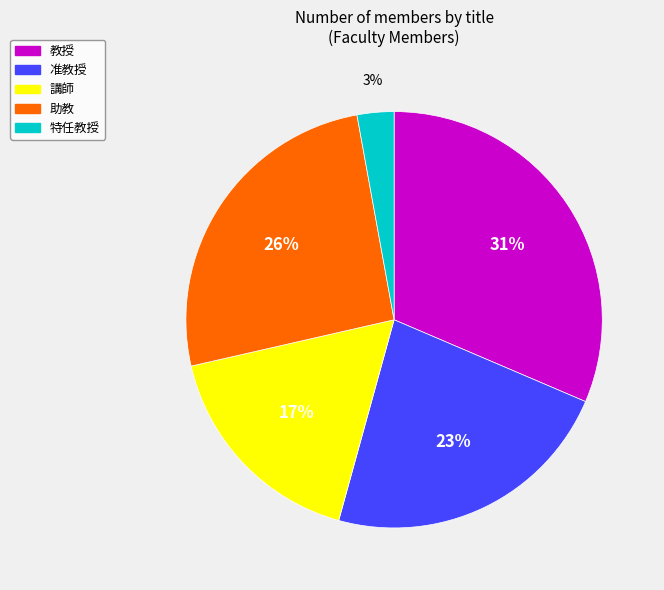

Is there any slice that represents more than half of the pie?

No